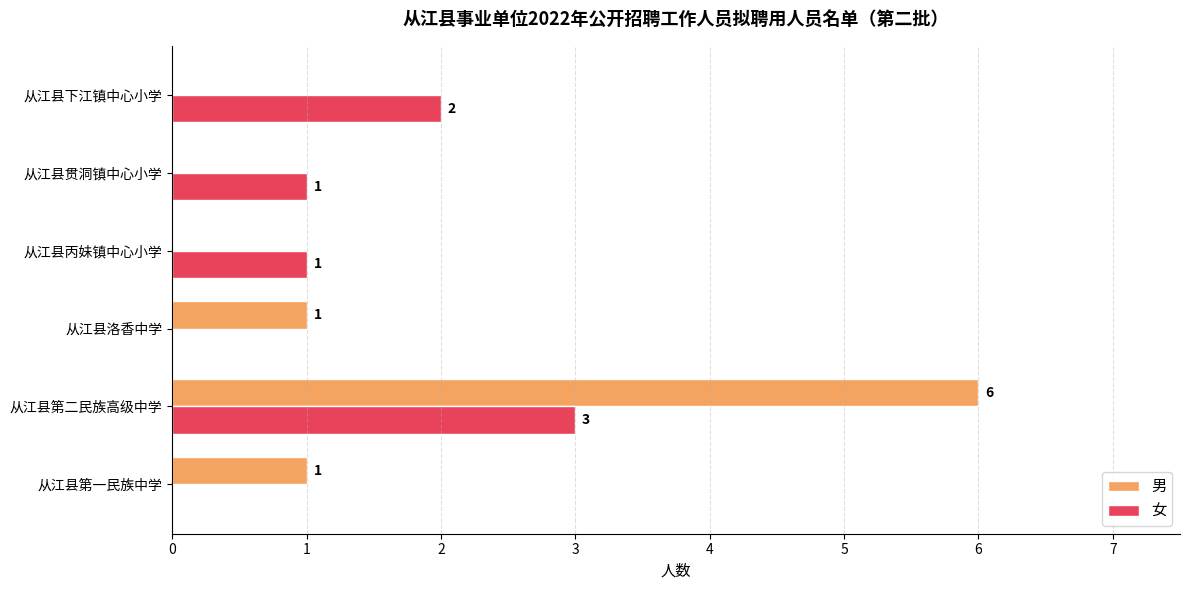

How many 男 values are between 0 and 1?

5